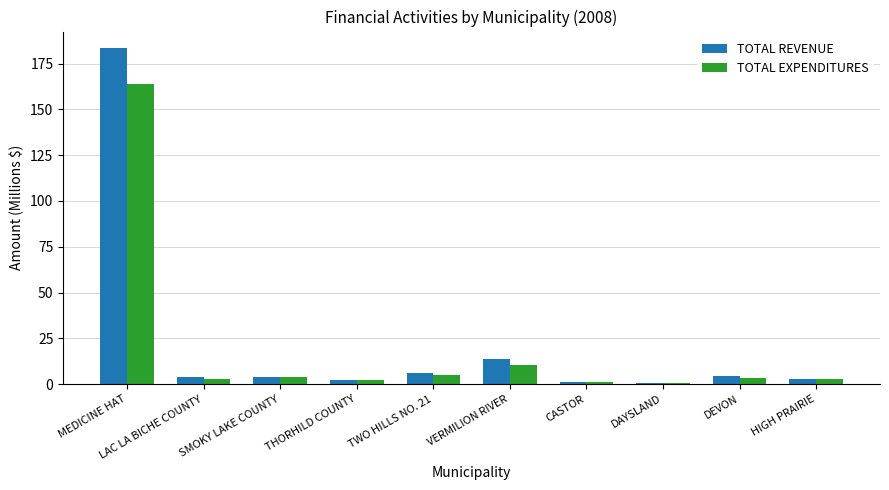

Are the bars horizontal?

No